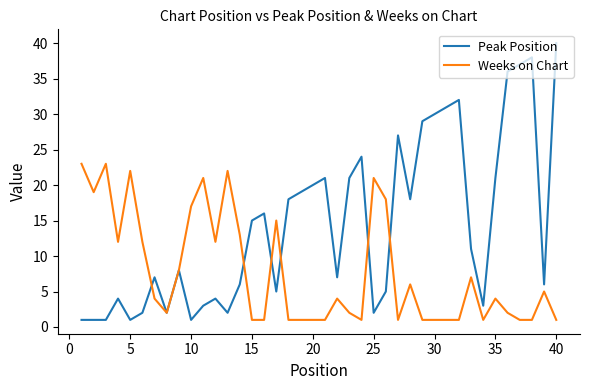

True or false: Weeks on Chart has more than 2 interior local peaks.

True